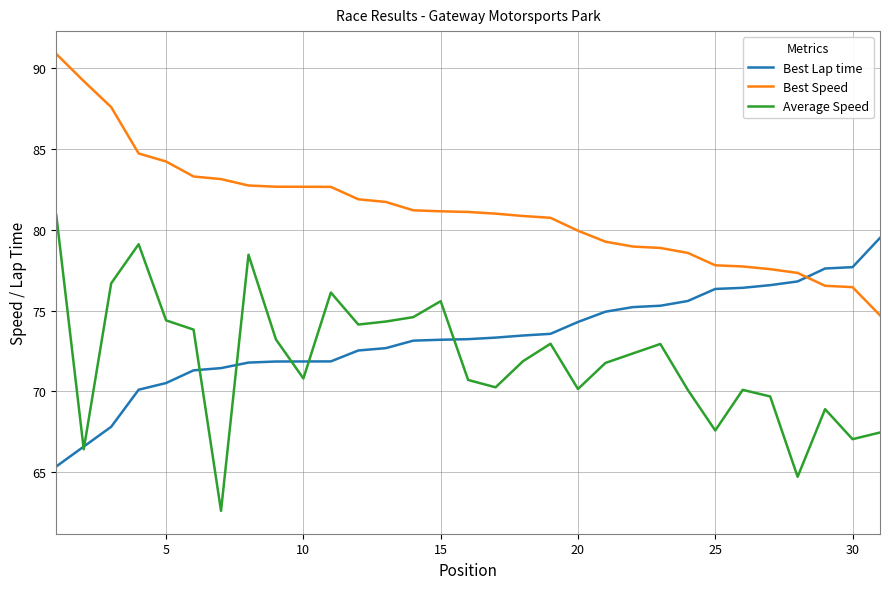

List the series in order of their peak value, lowest first.

Best Lap time, Average Speed, Best Speed